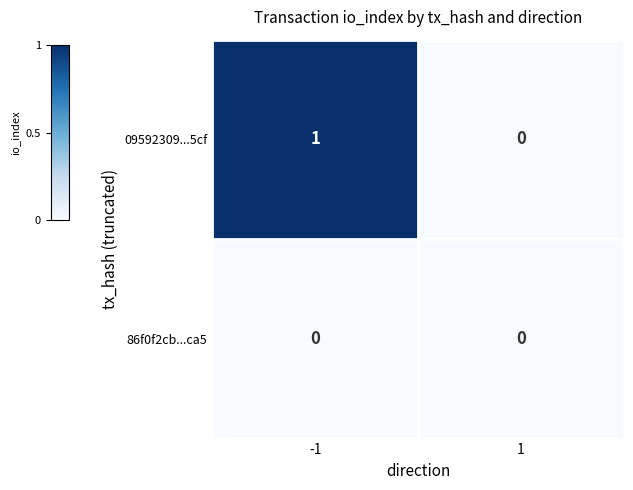

How many values in the 09592309...5cf series are below 1?

1